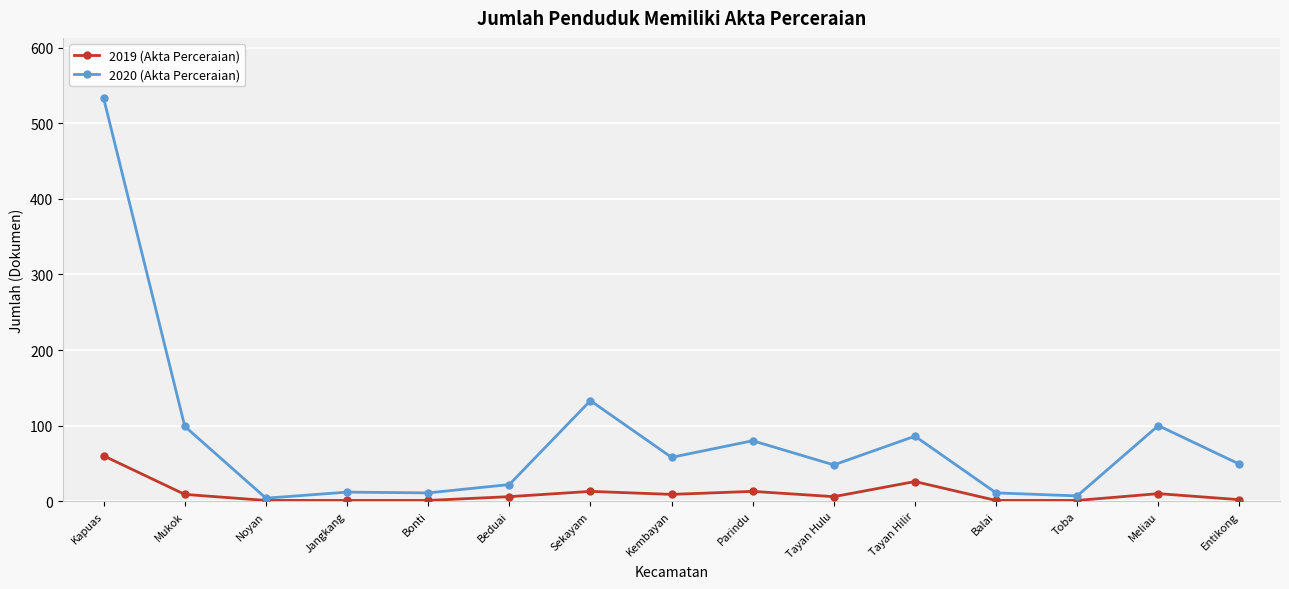

How many lines are shown in the chart?

2